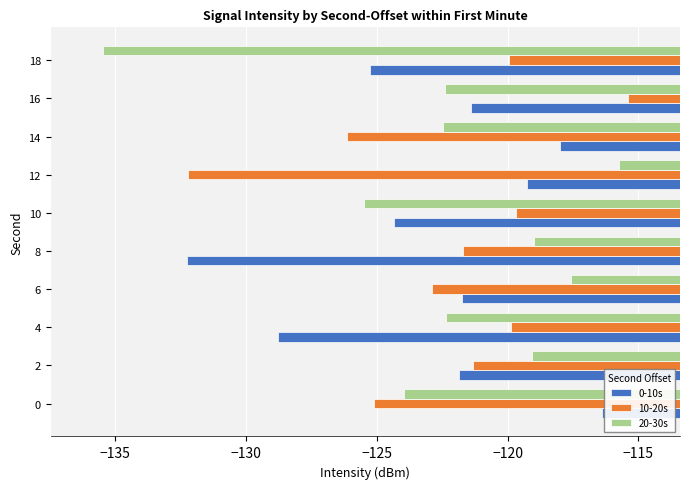

What is the total value across all series at 14?

-366.6